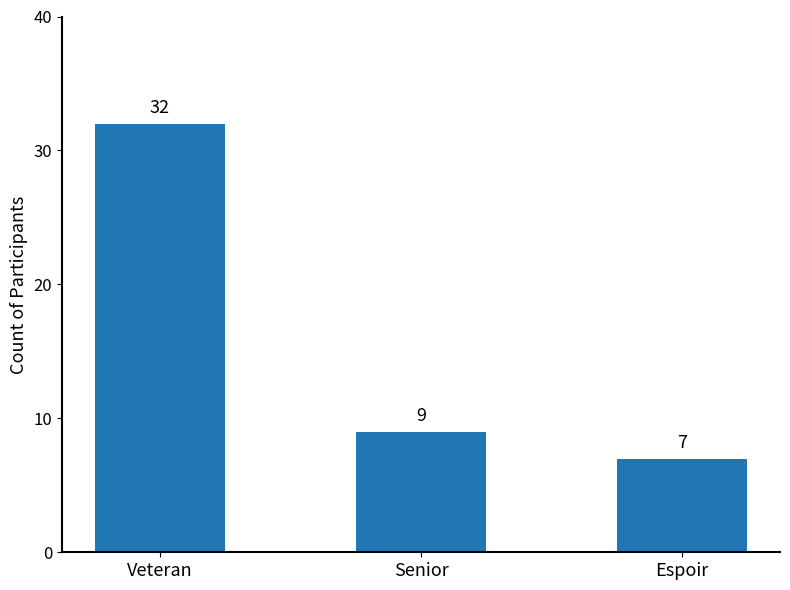

At which label is the value closest to 19?

Senior